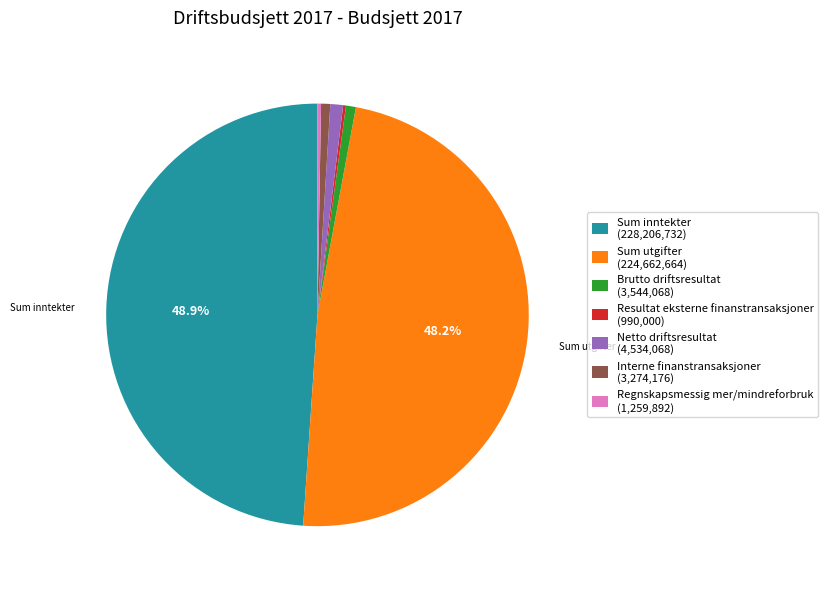

What percentage is NOT represented by Sum utgifter (224,662,664)?

51.8%